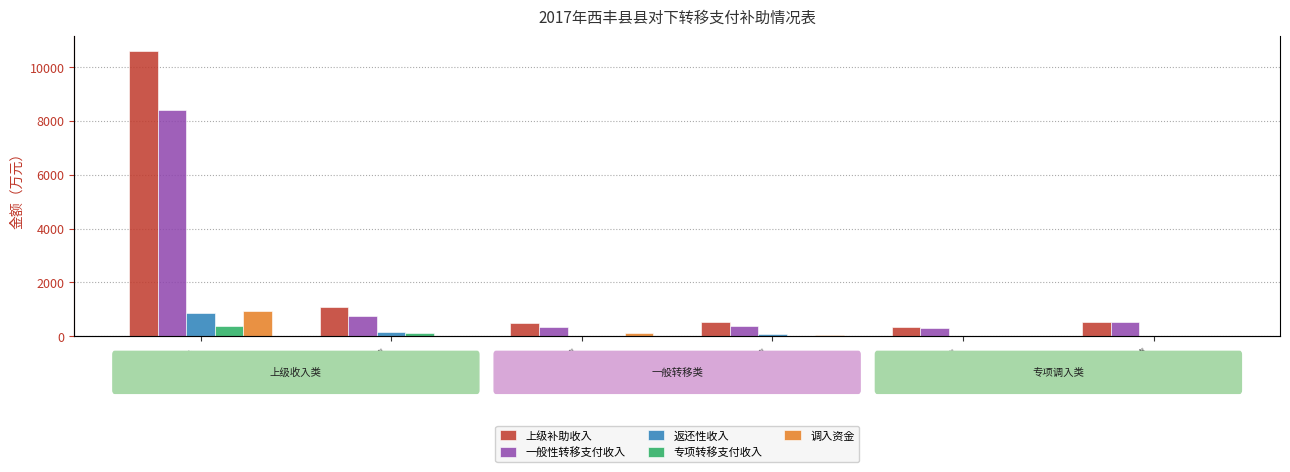

How many distinct data groups are displayed?

5